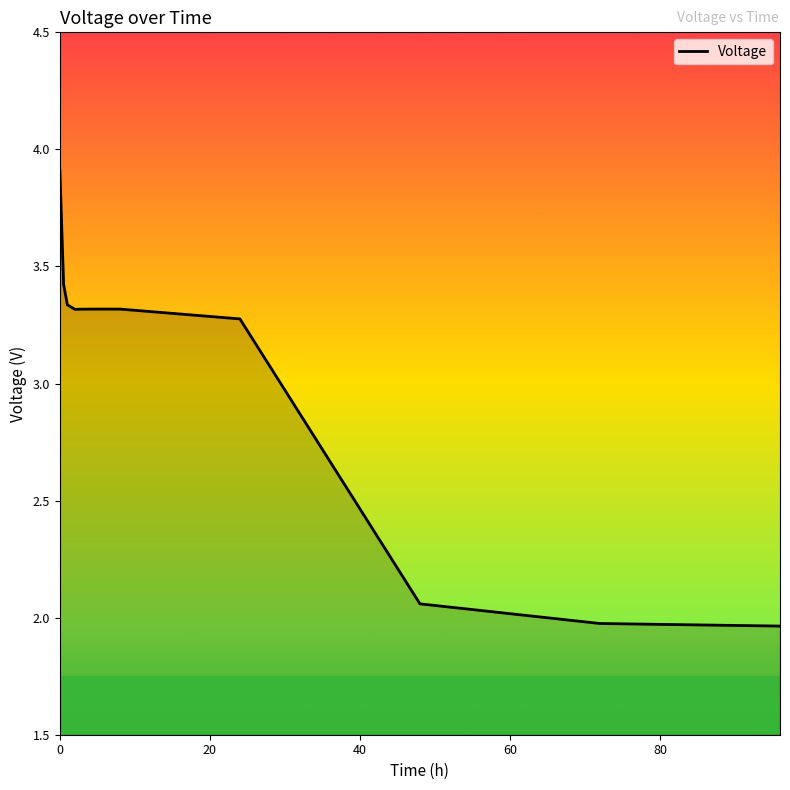

What is the sum of all values?

29.9